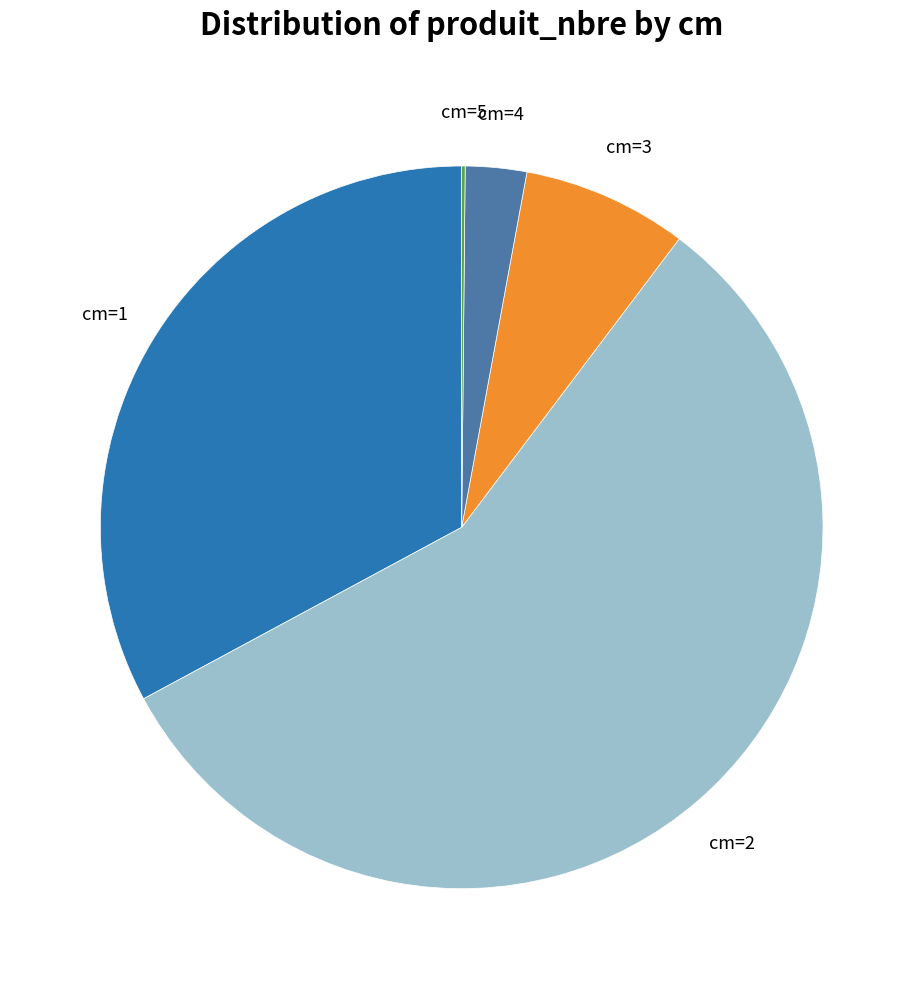

Combined, do cm=4 and cm=2 account for over 50%?

Yes